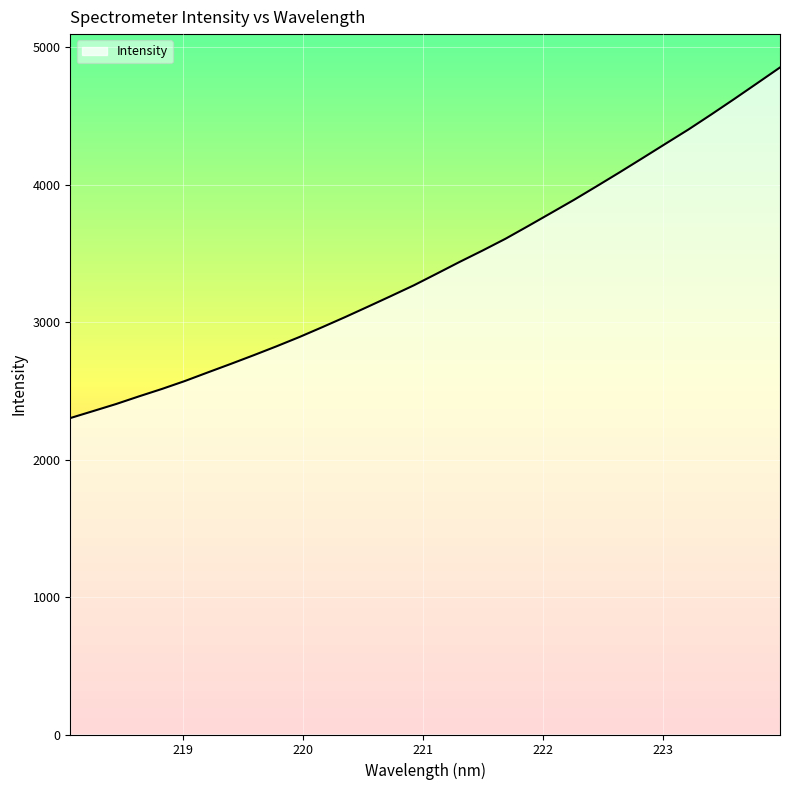

What is the difference between the maximum and minimum values?

2550.8